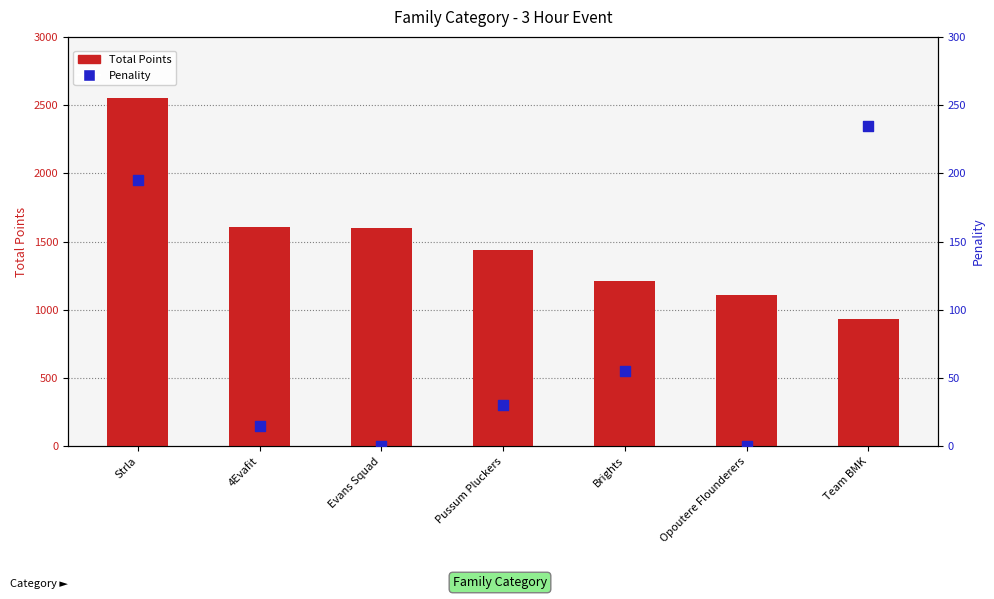

Is the value of Penality at 4Evafit greater than the value of Total Points at Opoutere Flounderers?

No